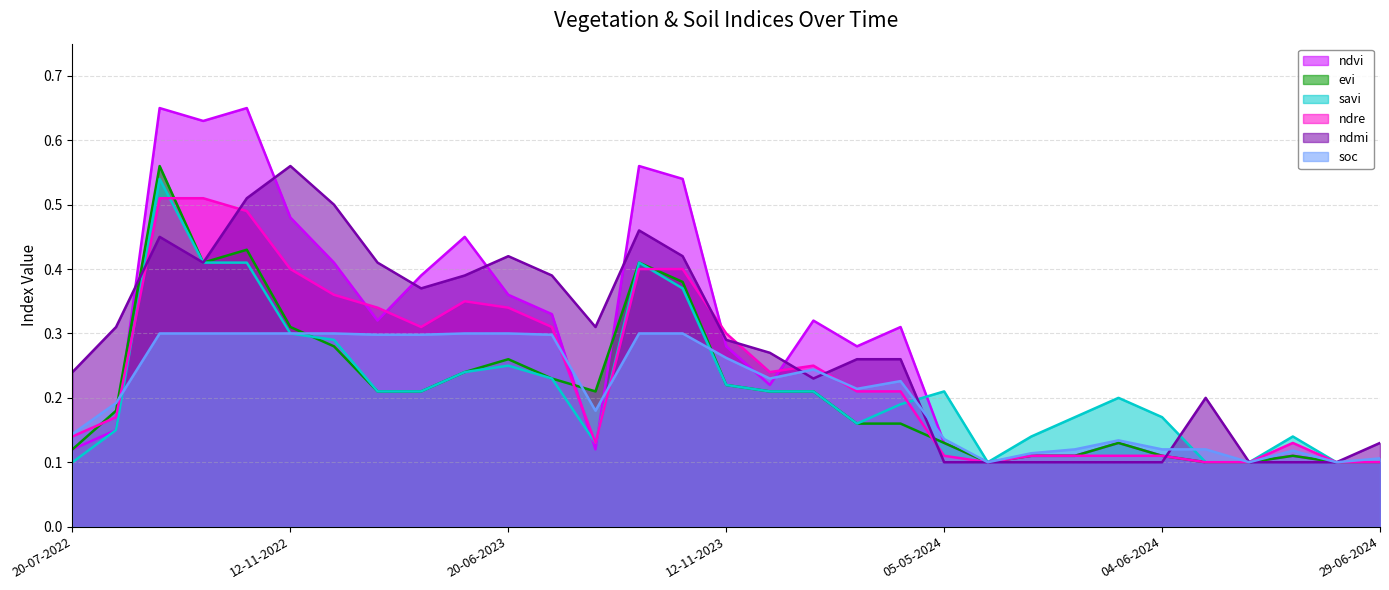

After their last crossing, which series has the higher values: savi or ndmi?

ndmi